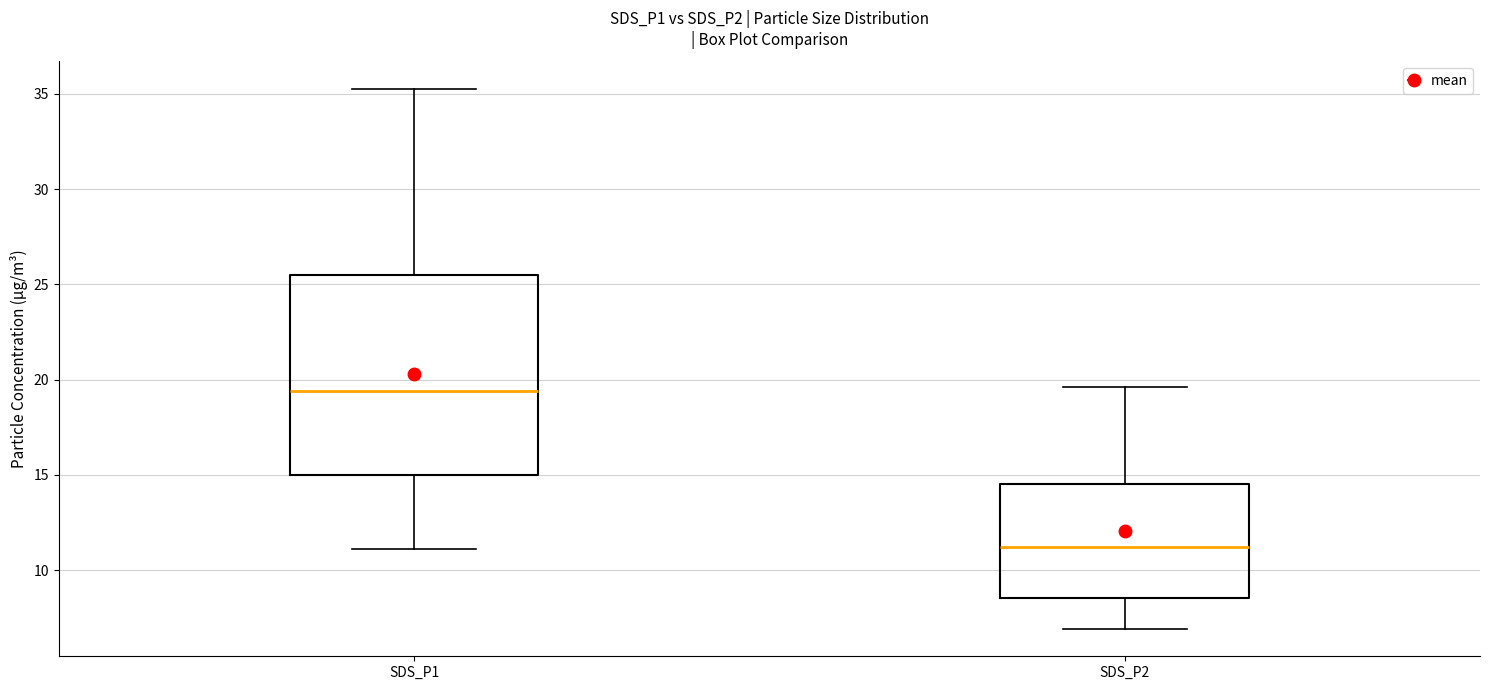

Which box is the tallest, from its lower edge to its upper edge?

SDS_P1